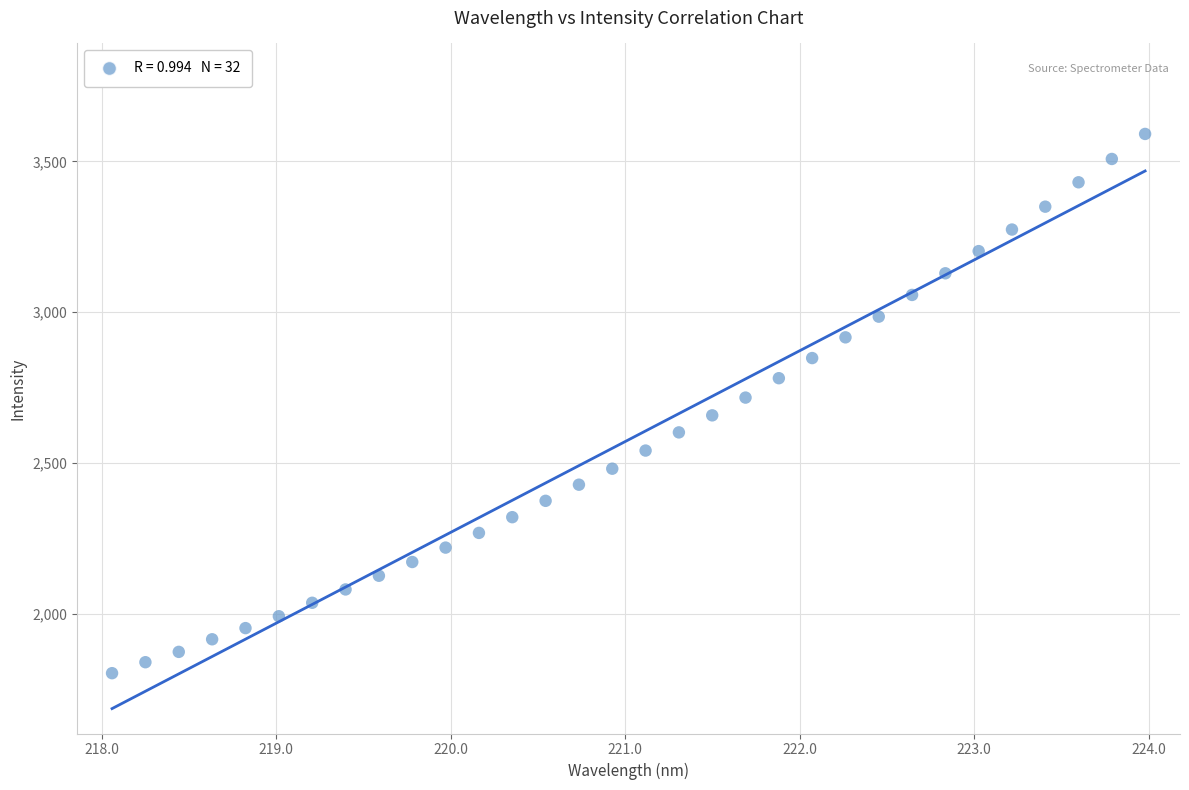

What is the range of X values (max minus min)?

5.9